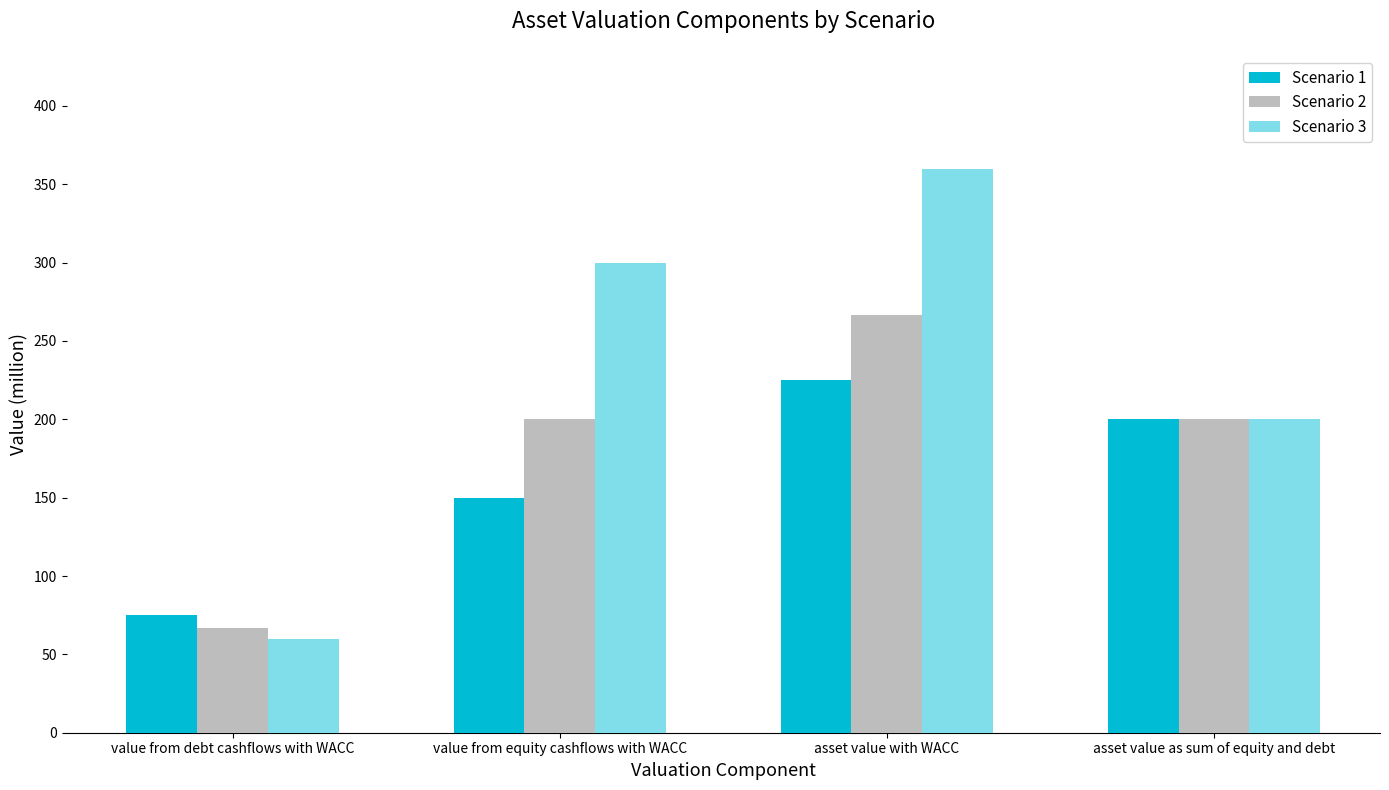

How many data points does each series have?

4